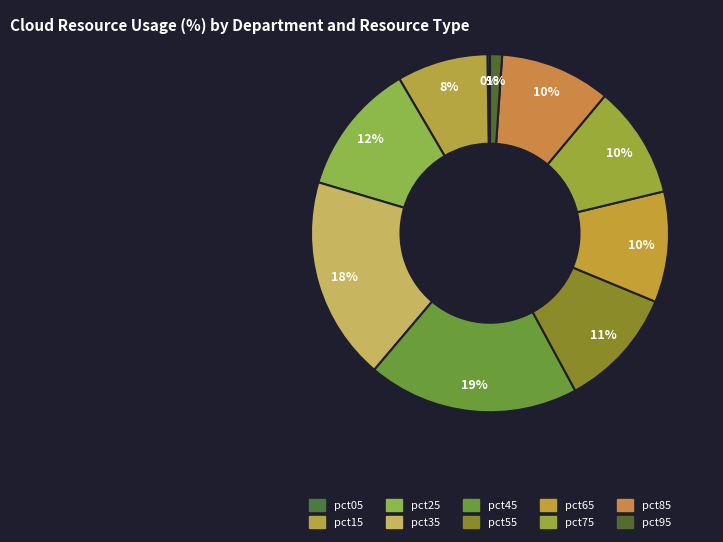

What percentage is the pct65 slice, to the nearest percent?

10%